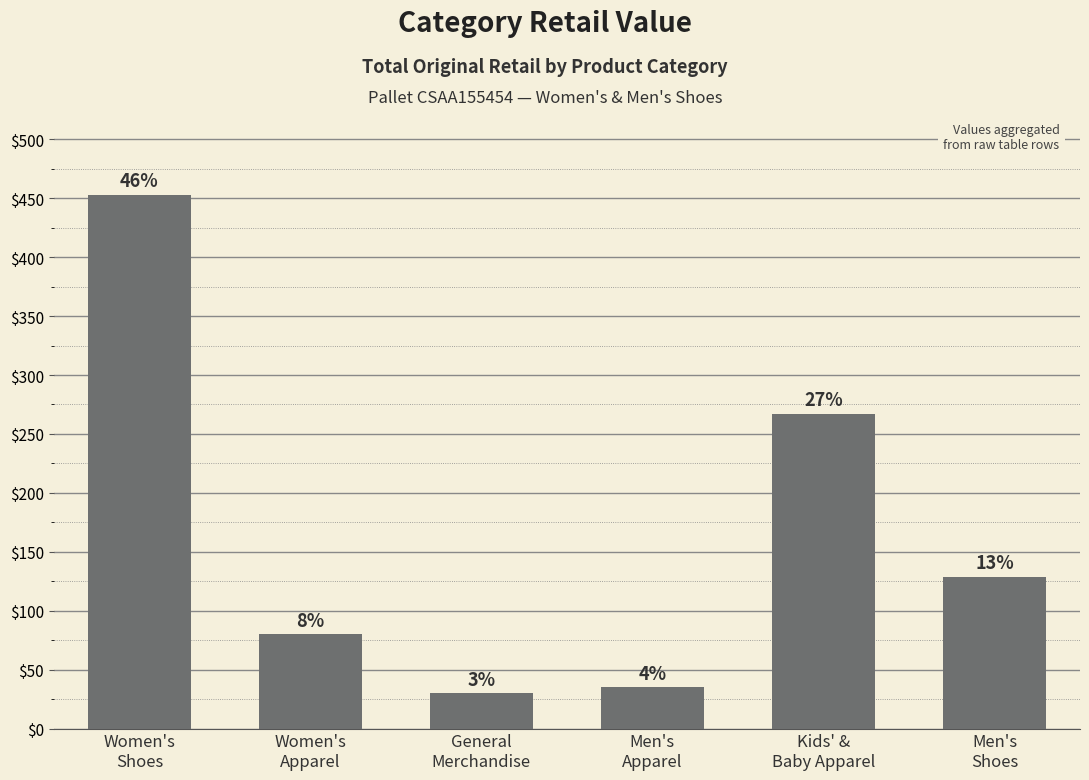

What is the minimum value shown in the chart?

30.0